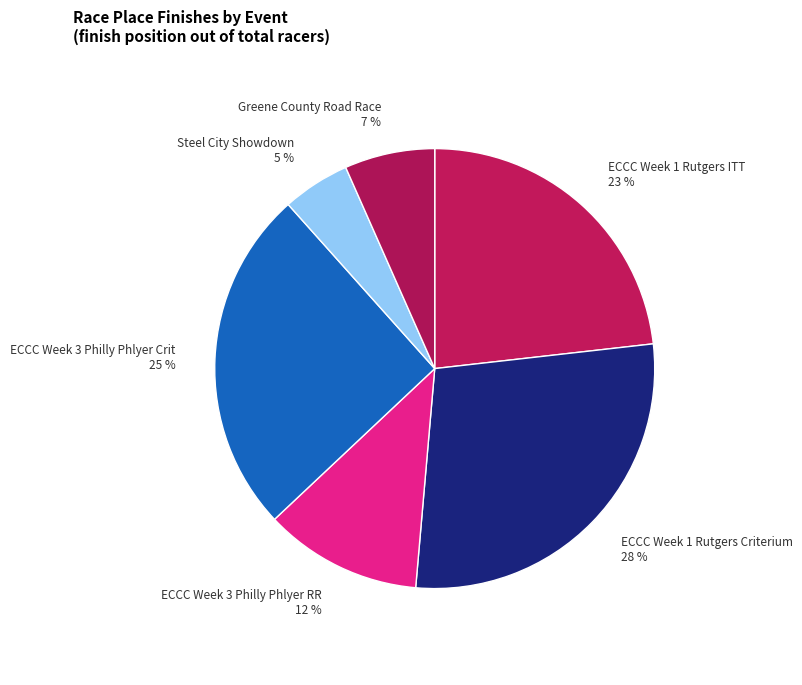

How many slices are in this pie chart?

6